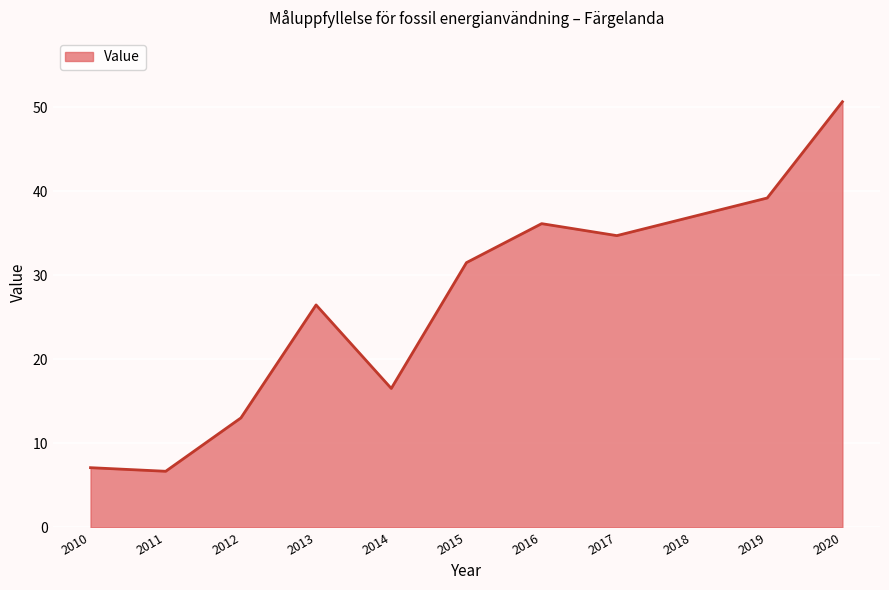

How many interior local peaks (higher than both neighbors) does the data have?

2